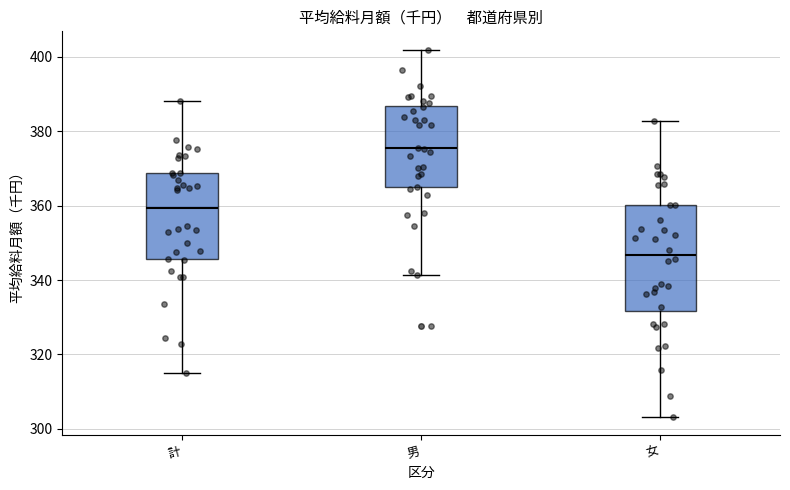

Which box's median line is the lowest?

女